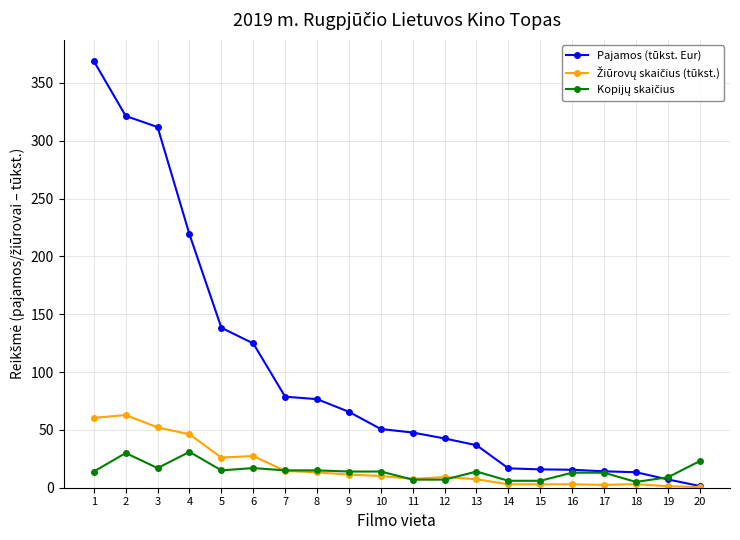

Is it true that Pajamos (tūkst. Eur) equals 3.8 at 16?

False